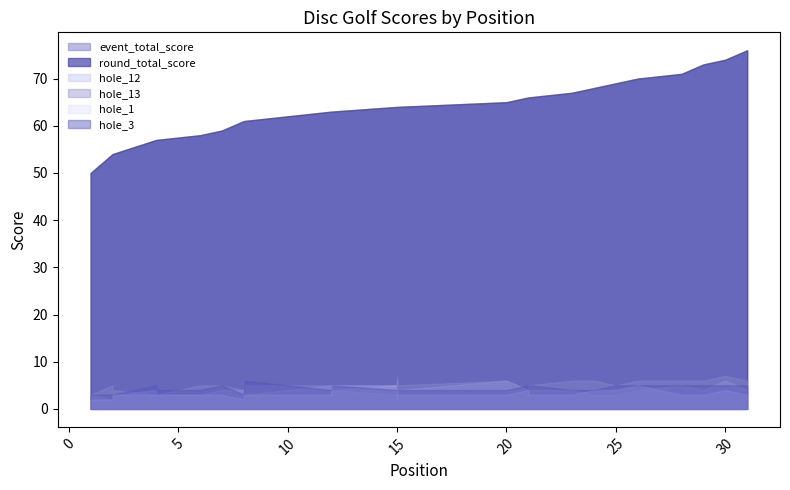

How many values in the hole_3 series are below 4?

5